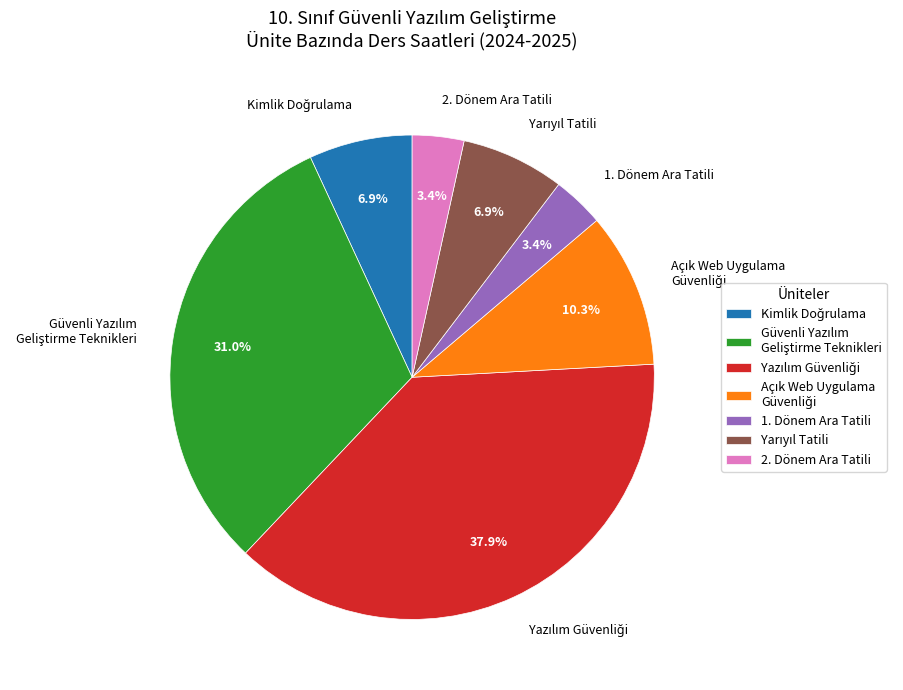

Combined, do 2. Dönem Ara Tatili and 1. Dönem Ara Tatili account for over 50%?

No